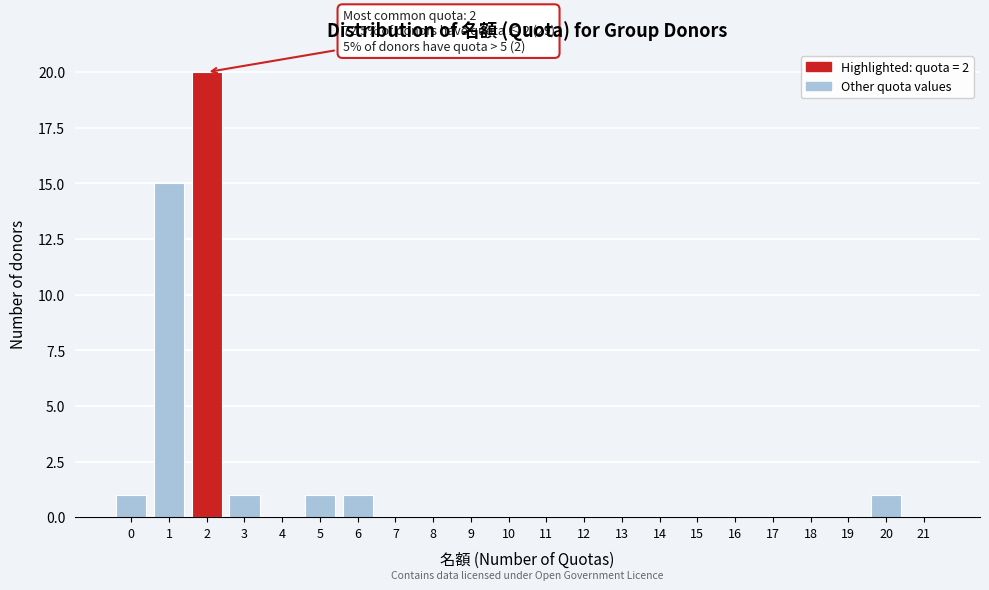

Reading left to right, what are all the values shown in this chart?

0=1	1=15	2=20	3=1	4=0	5=1	6=1	7=0	8=0	9=0	10=0	11=0	12=0	13=0	14=0	15=0	16=0	17=0	18=0	19=0	20=1	21=0